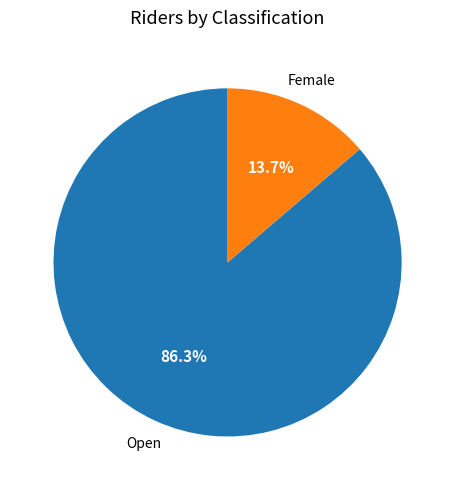

Does any single category account for the majority?

Yes